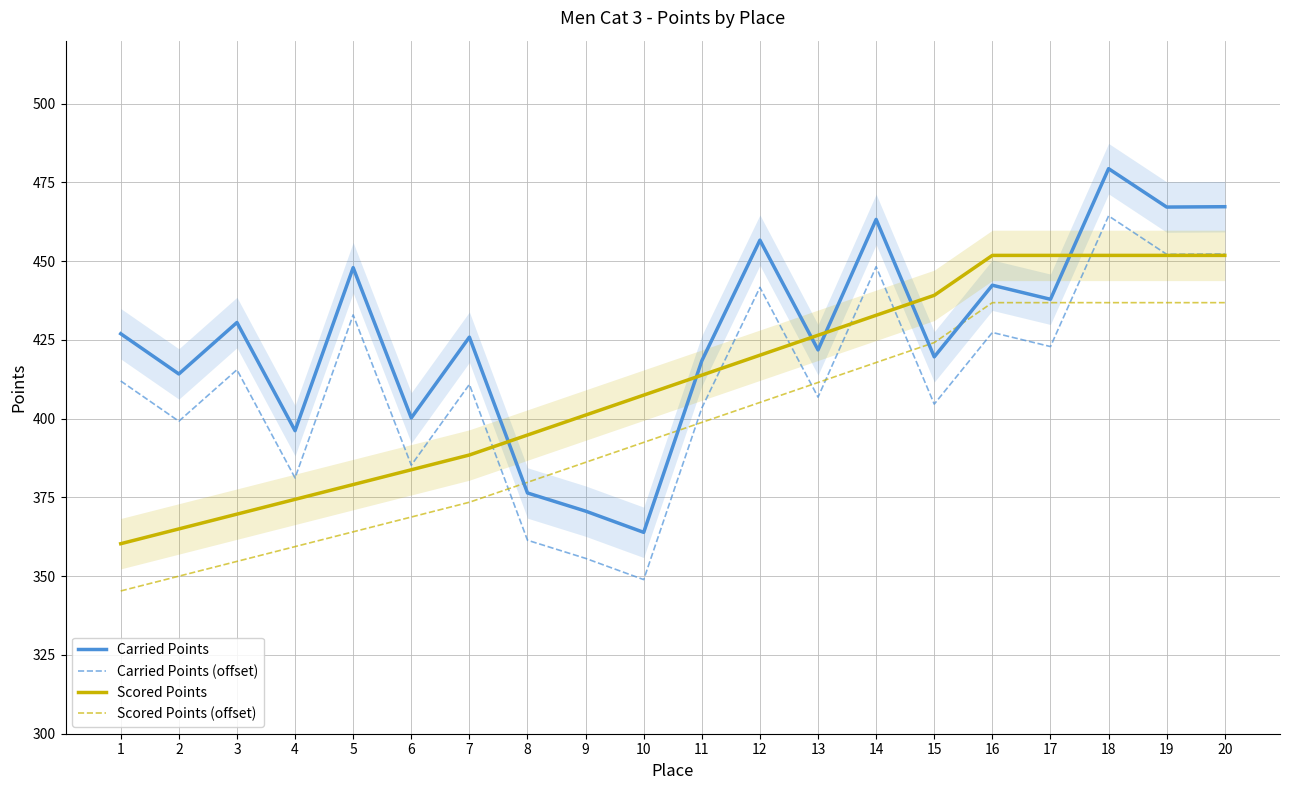

What is the maximum value shown in the chart?

479.4